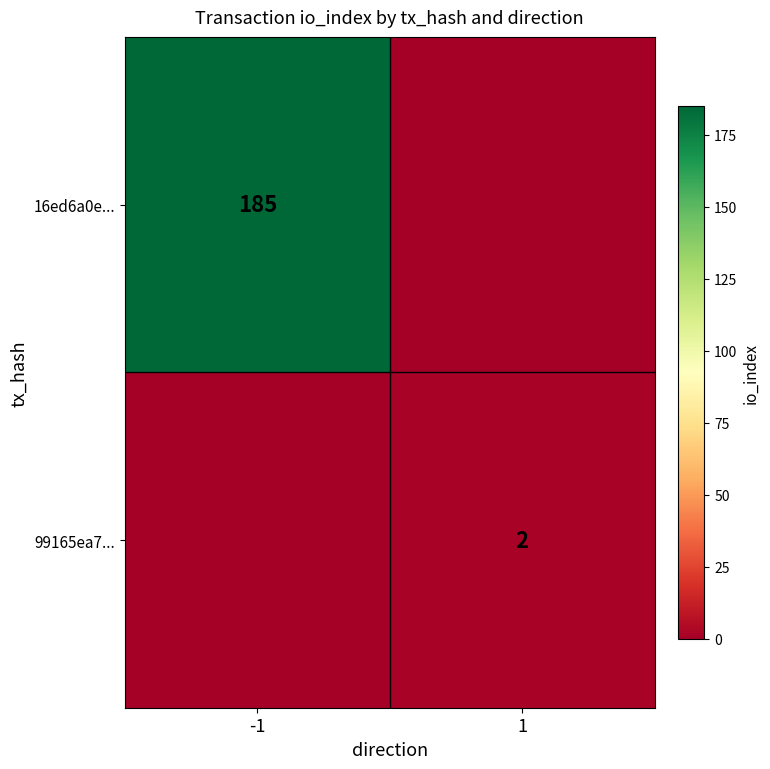

True or false: 99165ea7... has a value of 2 at 1.

True